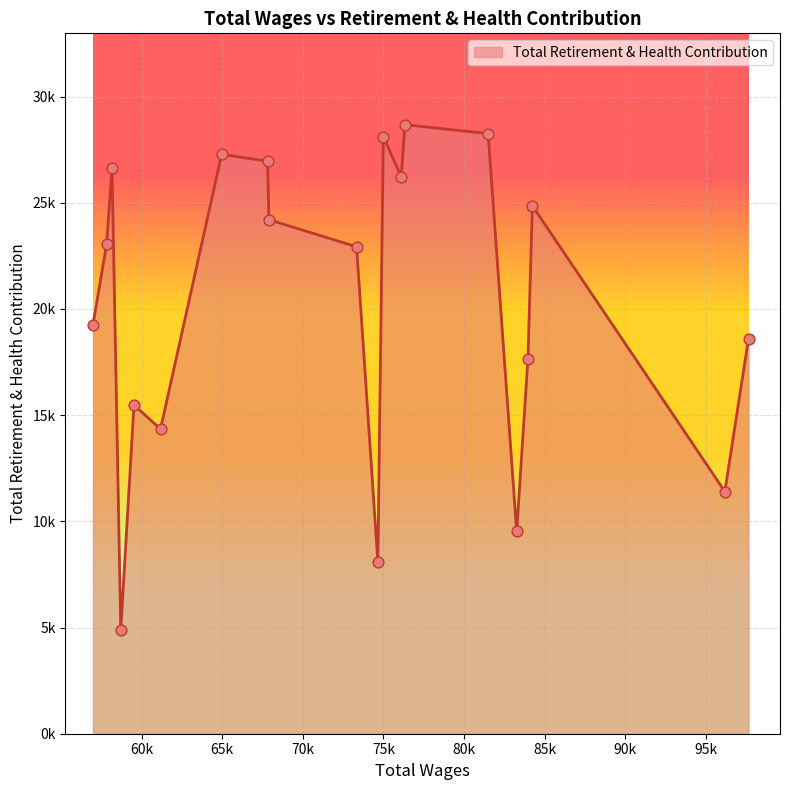

Does the chart have visible grid lines?

Yes